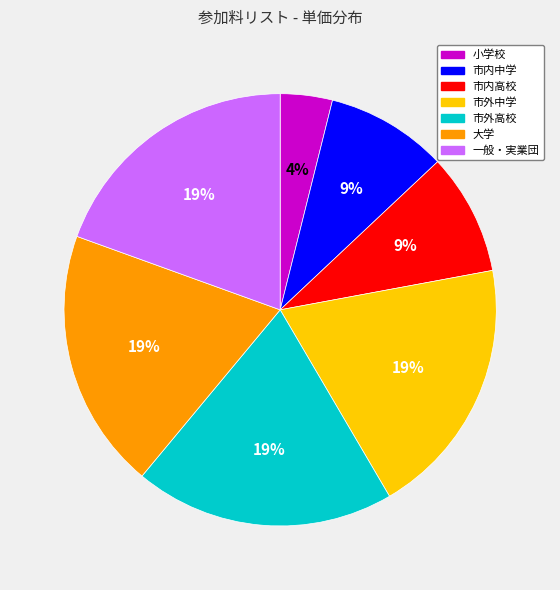

Count the number of slices in the pie.

7